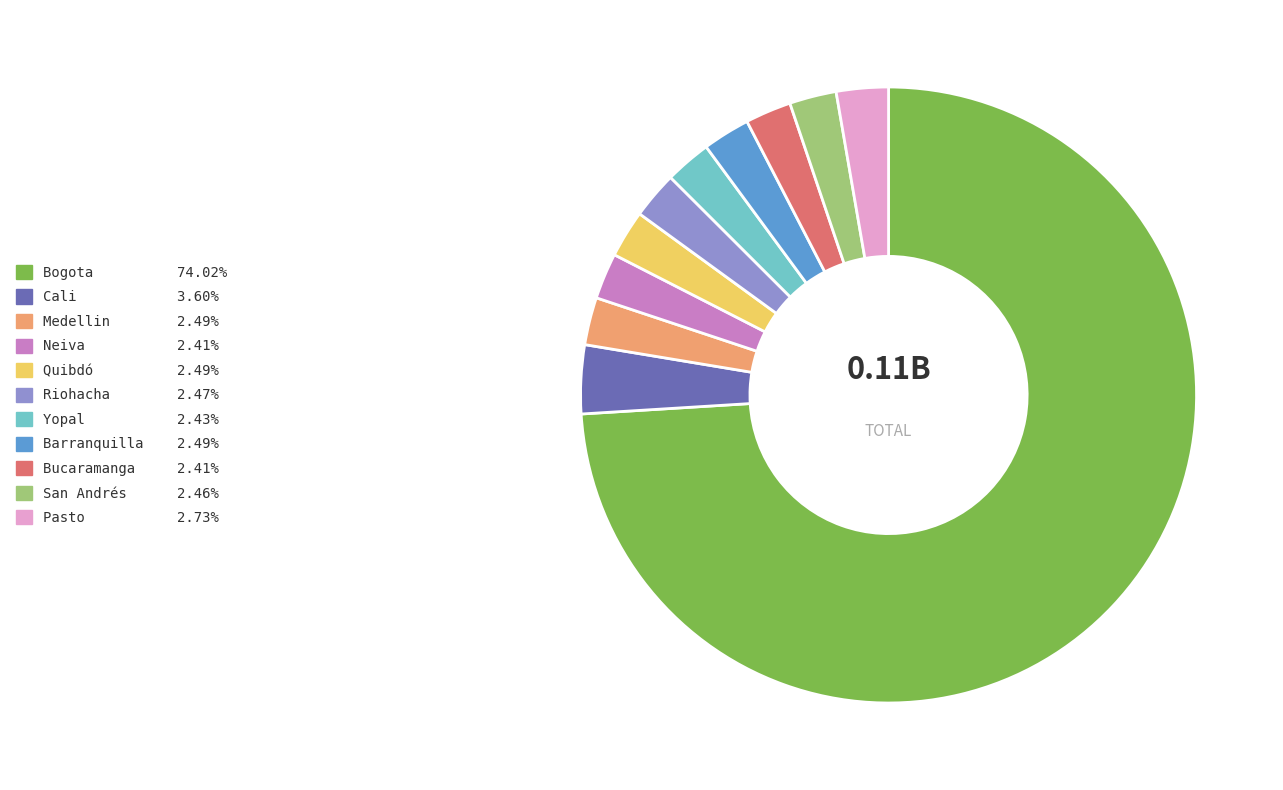

How many segments does this pie chart have?

11